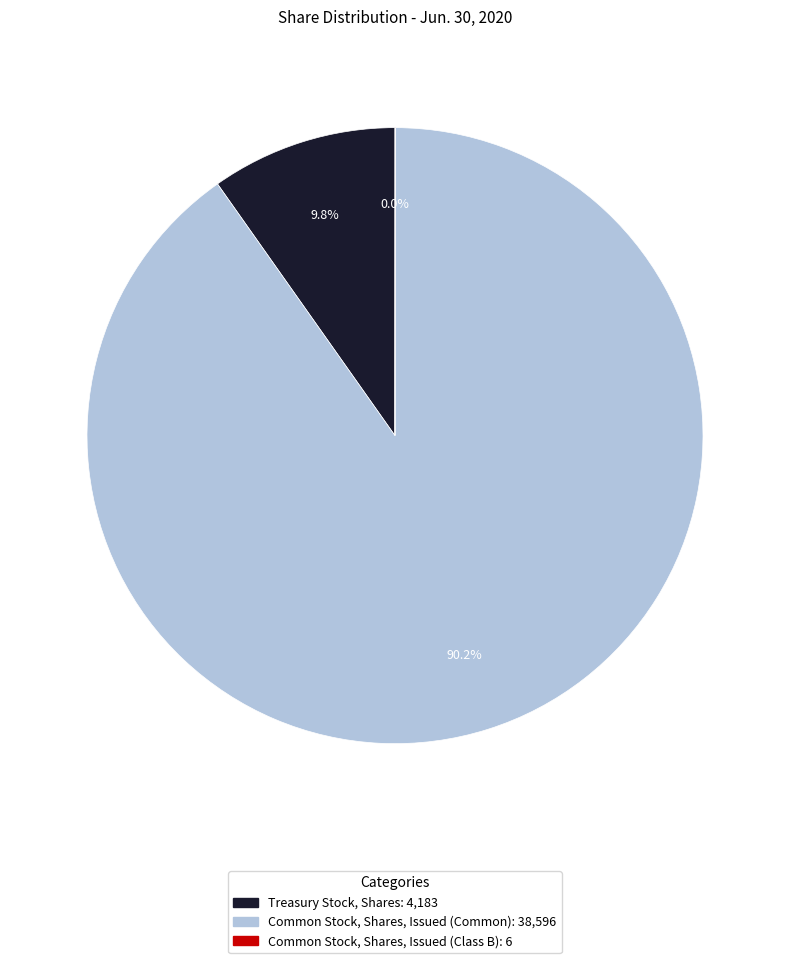

What is the majority slice?

Common Stock, Shares, Issued (Common)